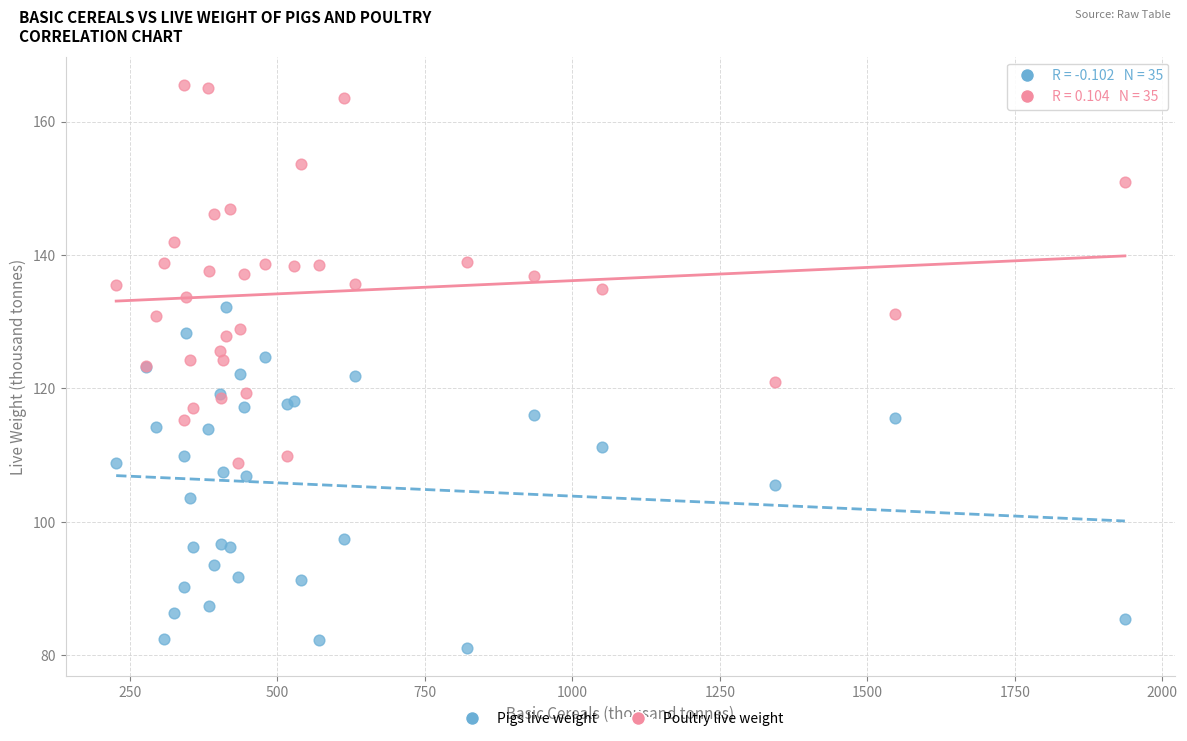

Which series has the widest spread of Y values?

Poultry live weight